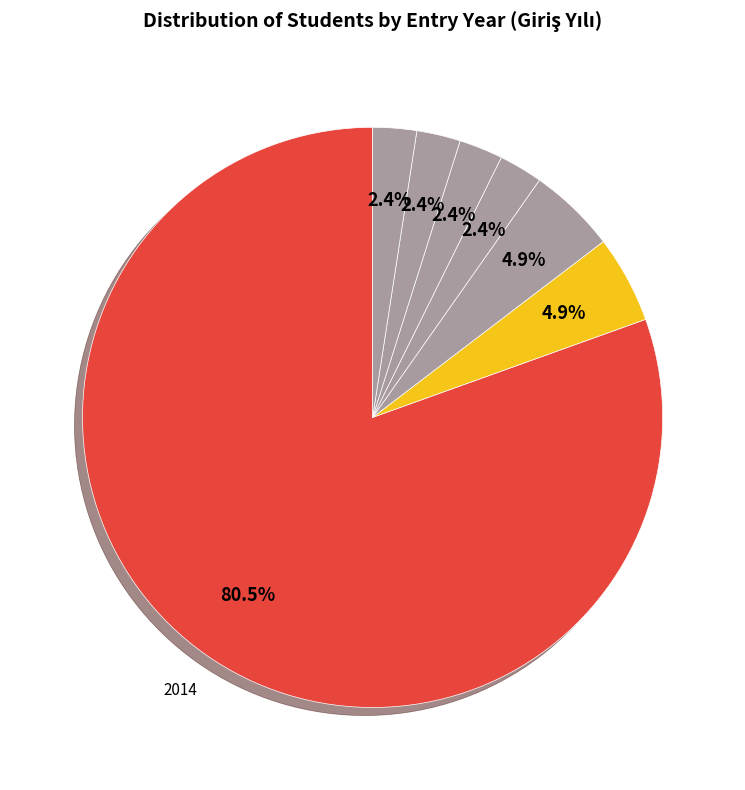

Which category has the biggest portion of the pie?

2014